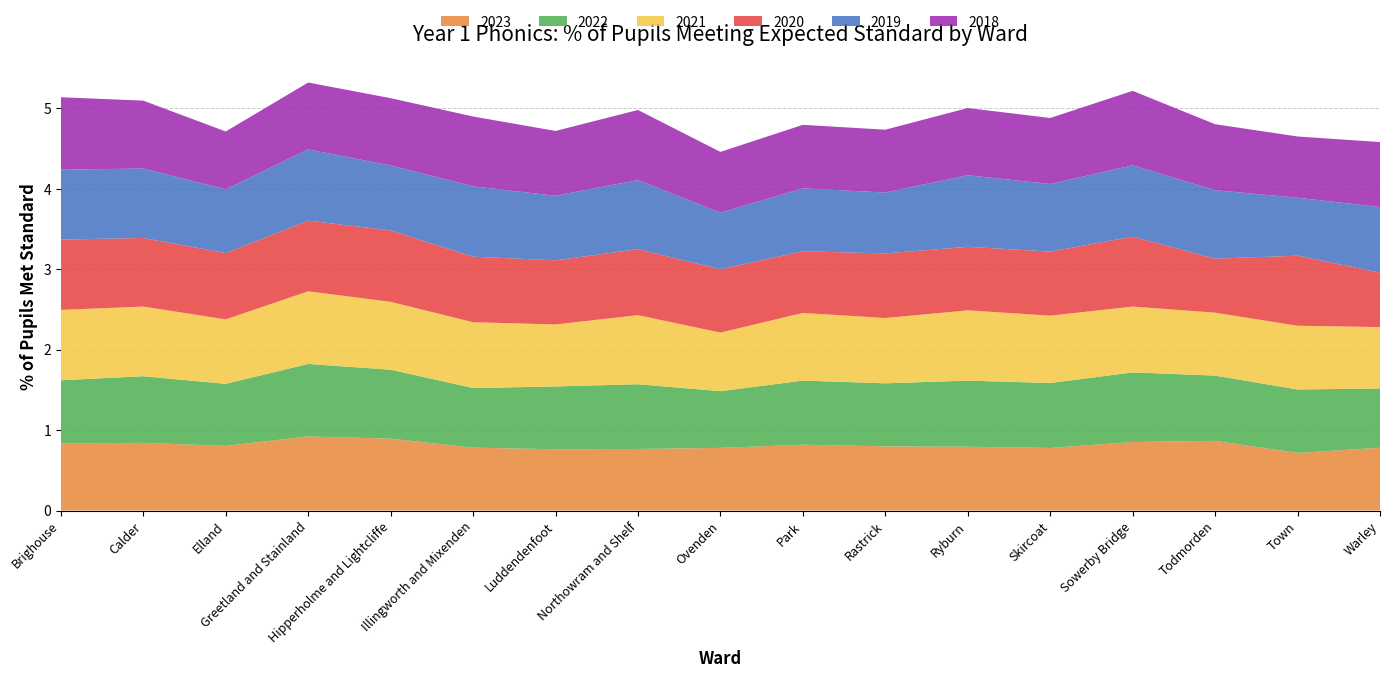

Reading left to right, what are all the values shown in this chart?

2023: Brighouse=0.8	Calder=0.8	Elland=0.8	Greetland and Stainland=0.9	Hipperholme and Lightcliffe=0.9	Illingworth and Mixenden=0.8	Luddendenfoot=0.8	Northowram and Shelf=0.8	Ovenden=0.8	Park=0.8	Rastrick=0.8	Ryburn=0.8	Skircoat=0.8	Sowerby Bridge=0.9	Todmorden=0.9	Town=0.7	Warley=0.8
2022: Brighouse=0.8	Calder=0.8	Elland=0.8	Greetland and Stainland=0.9	Hipperholme and Lightcliffe=0.9	Illingworth and Mixenden=0.7	Luddendenfoot=0.8	Northowram and Shelf=0.8	Ovenden=0.7	Park=0.8	Rastrick=0.8	Ryburn=0.8	Skircoat=0.8	Sowerby Bridge=0.9	Todmorden=0.8	Town=0.8	Warley=0.7
2021: Brighouse=0.9	Calder=0.9	Elland=0.8	Greetland and Stainland=0.9	Hipperholme and Lightcliffe=0.8	Illingworth and Mixenden=0.8	Luddendenfoot=0.8	Northowram and Shelf=0.9	Ovenden=0.7	Park=0.8	Rastrick=0.8	Ryburn=0.9	Skircoat=0.8	Sowerby Bridge=0.8	Todmorden=0.8	Town=0.8	Warley=0.8
2020: Brighouse=0.9	Calder=0.9	Elland=0.8	Greetland and Stainland=0.9	Hipperholme and Lightcliffe=0.9	Illingworth and Mixenden=0.8	Luddendenfoot=0.8	Northowram and Shelf=0.8	Ovenden=0.8	Park=0.8	Rastrick=0.8	Ryburn=0.8	Skircoat=0.8	Sowerby Bridge=0.9	Todmorden=0.7	Town=0.9	Warley=0.7
2019: Brighouse=0.9	Calder=0.9	Elland=0.8	Greetland and Stainland=0.9	Hipperholme and Lightcliffe=0.8	Illingworth and Mixenden=0.9	Luddendenfoot=0.8	Northowram and Shelf=0.9	Ovenden=0.7	Park=0.8	Rastrick=0.8	Ryburn=0.9	Skircoat=0.8	Sowerby Bridge=0.9	Todmorden=0.9	Town=0.7	Warley=0.8
2018: Brighouse=0.9	Calder=0.8	Elland=0.7	Greetland and Stainland=0.8	Hipperholme and Lightcliffe=0.8	Illingworth and Mixenden=0.9	Luddendenfoot=0.8	Northowram and Shelf=0.9	Ovenden=0.8	Park=0.8	Rastrick=0.8	Ryburn=0.8	Skircoat=0.8	Sowerby Bridge=0.9	Todmorden=0.8	Town=0.8	Warley=0.8